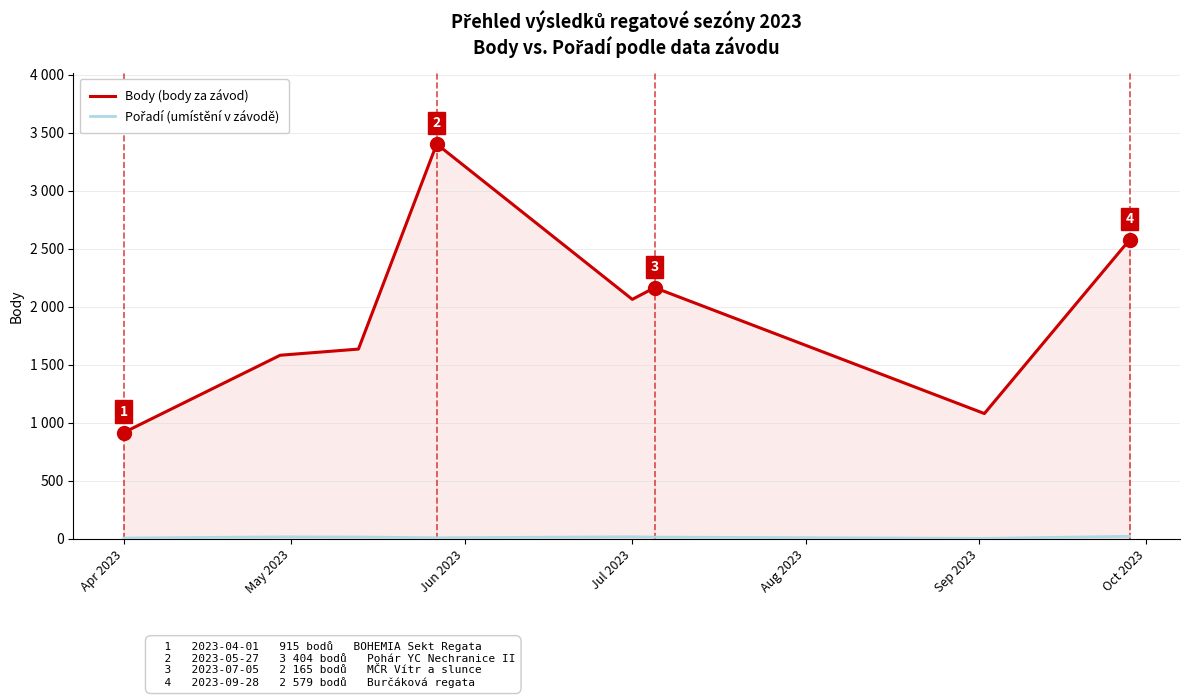

Does the chart have visible grid lines?

Yes